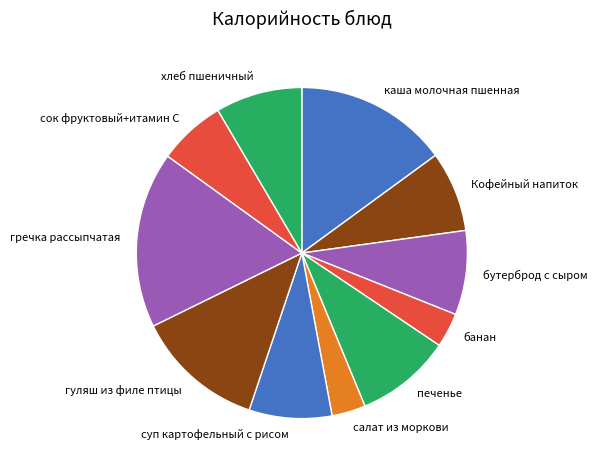

Which slice is the largest?

гречка рассыпчатая